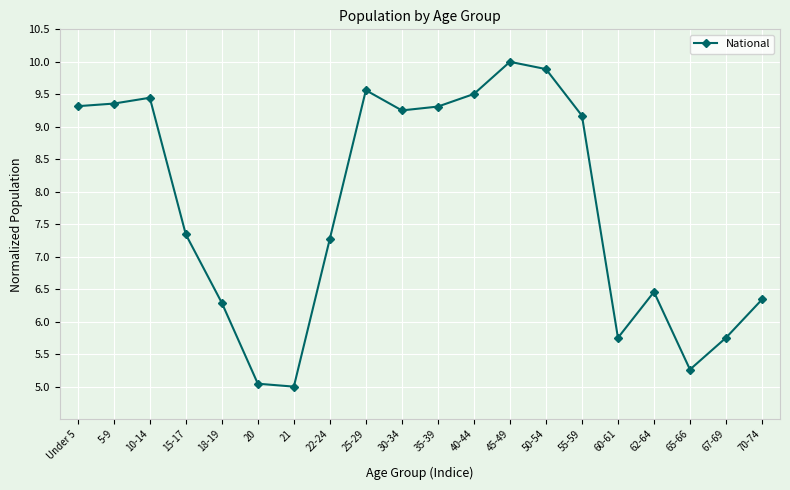

Count the number of data series in this chart.

1